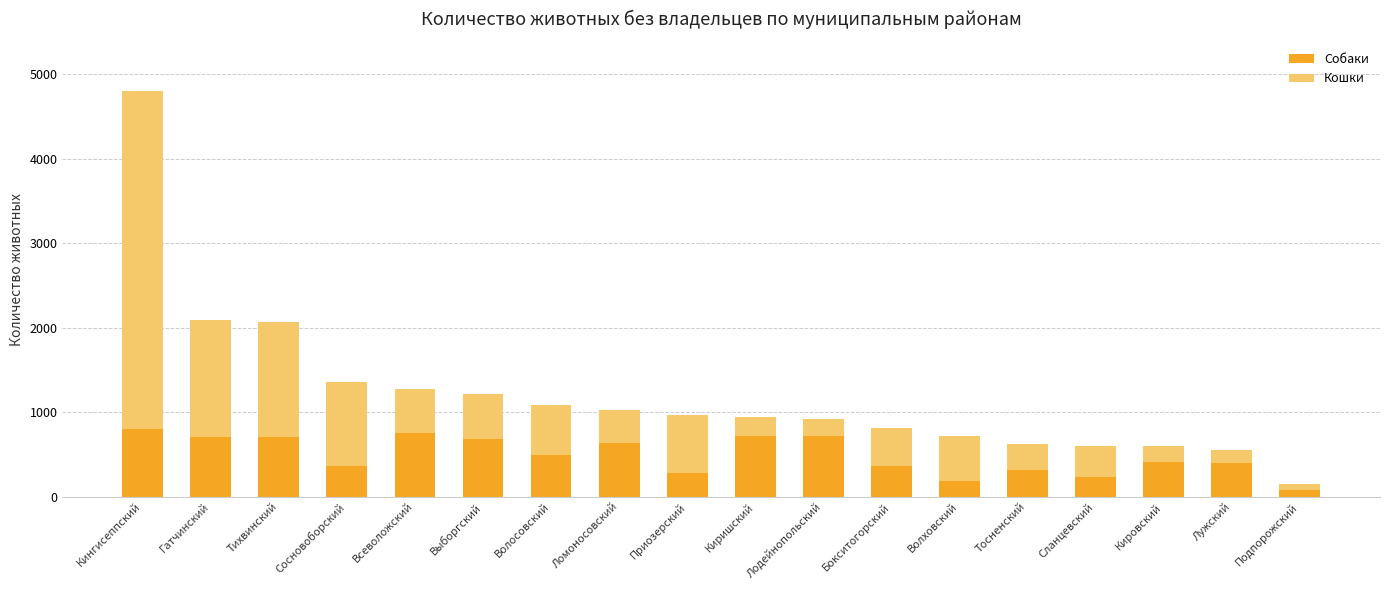

The Собаки series shows 198 at Киришский. True or false?

False